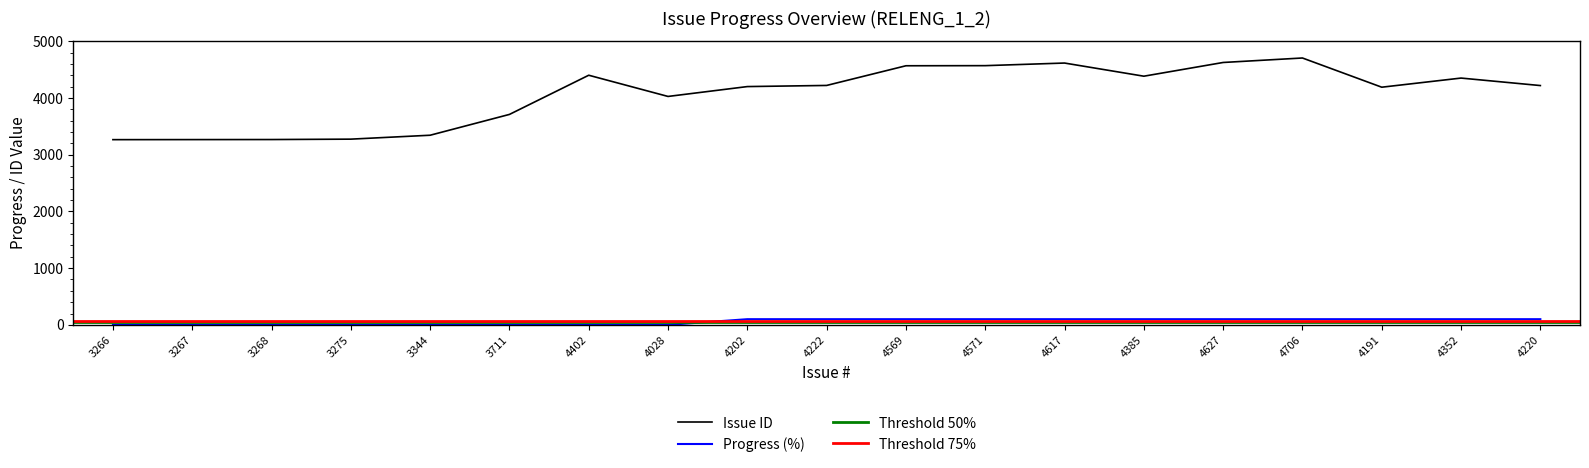

What is the difference between the highest and lowest values at 4191?

4091